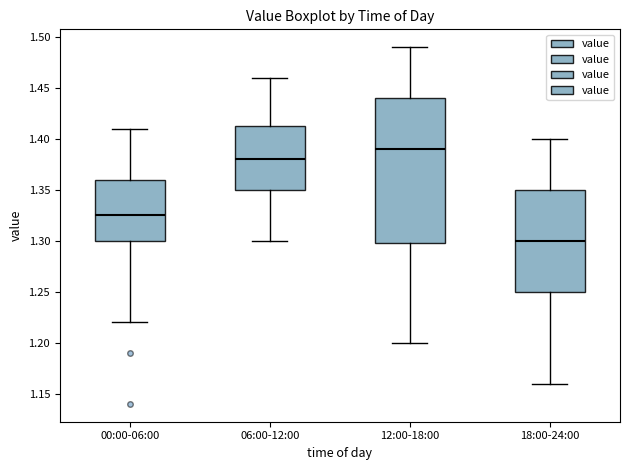

Reading left to right, read every box against the y-axis: the position of its median line, the range the box covers, and the ends of its whiskers. The values are not printed on the chart, so give them approximately, as read against the axis.

00:00-06:00: median 1.325, box 1.300 to 1.360, whiskers 1.220 to 1.410
06:00-12:00: median 1.380, box 1.350 to 1.415, whiskers 1.300 to 1.460
12:00-18:00: median 1.390, box 1.300 to 1.440, whiskers 1.200 to 1.490
18:00-24:00: median 1.300, box 1.250 to 1.350, whiskers 1.160 to 1.400